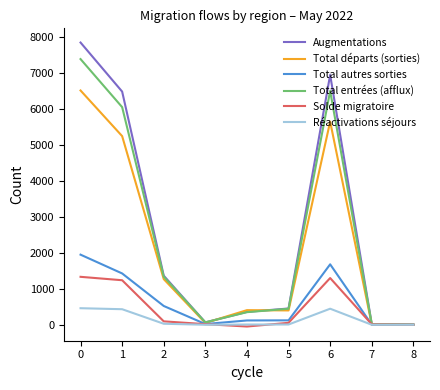

Rank the series at 0 from lowest to highest value.

Réactivations séjours, Solde migratoire, Total autres sorties, Total départs (sorties), Total entrées (afflux), Augmentations